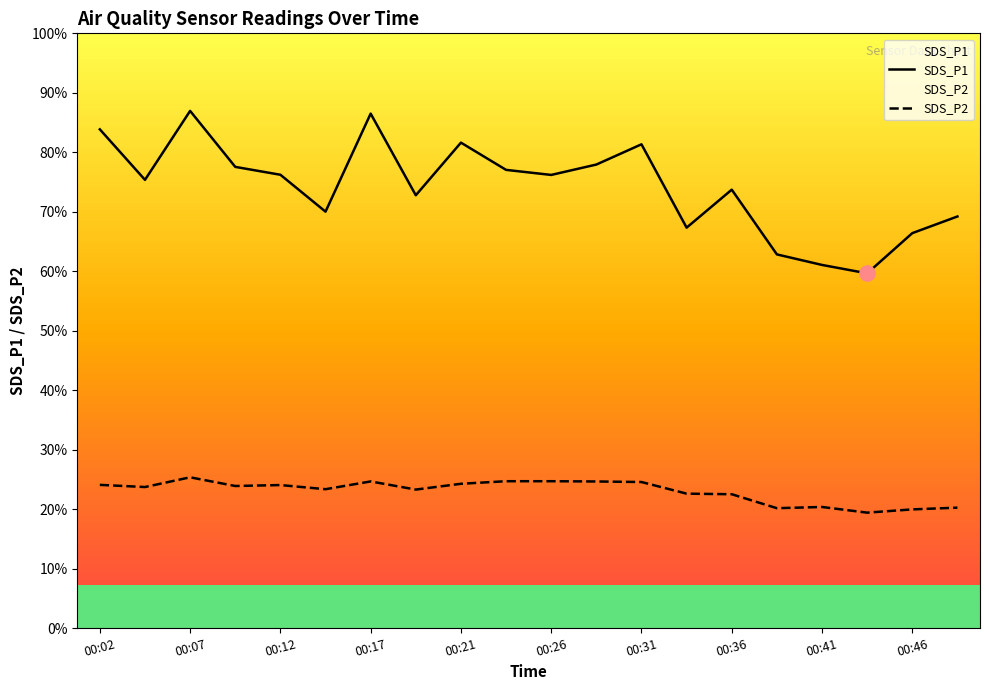

What are all the series names shown in the legend?

SDS_P1, SDS_P2